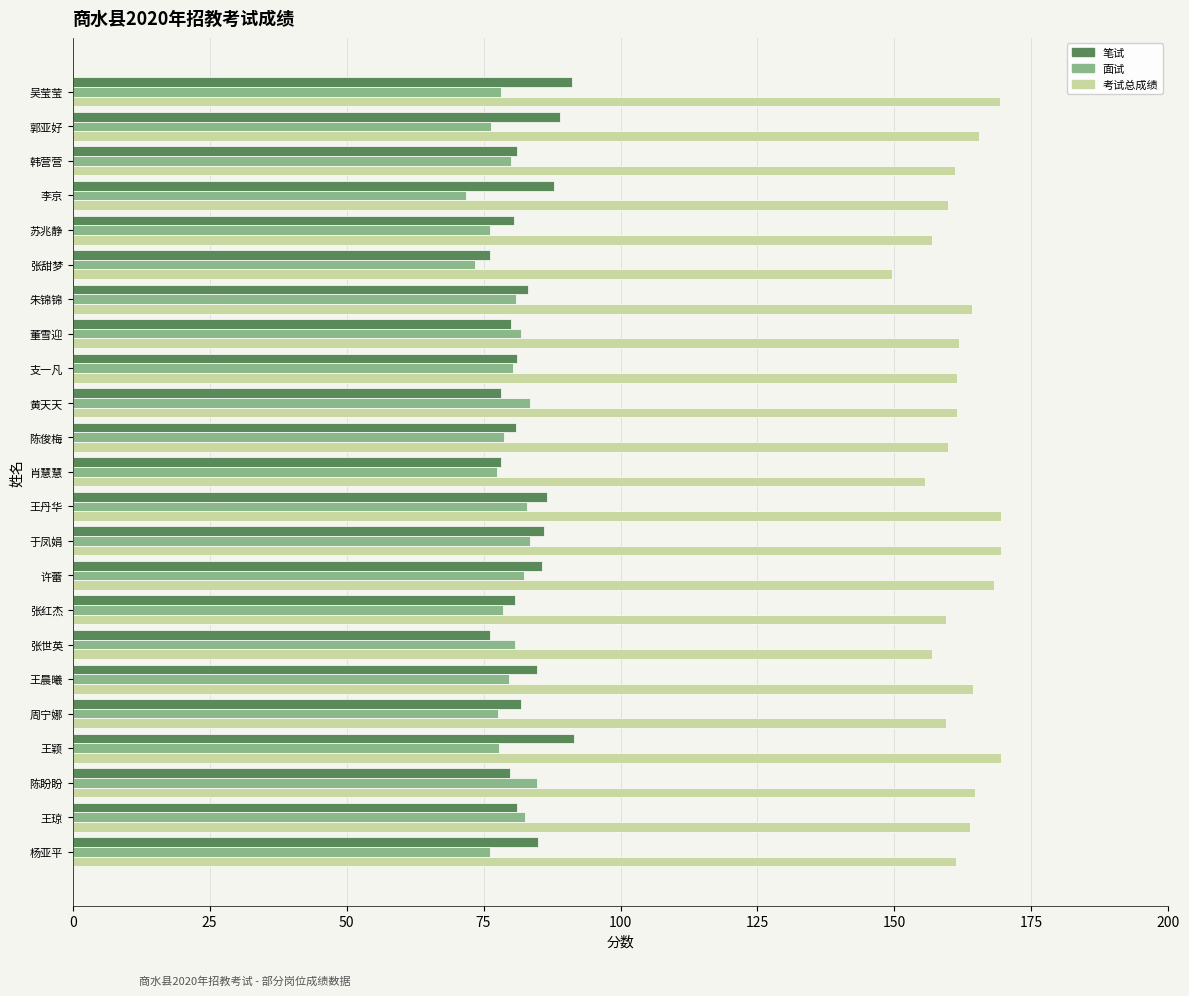

At how many categories does at least one series exceed 125?

23